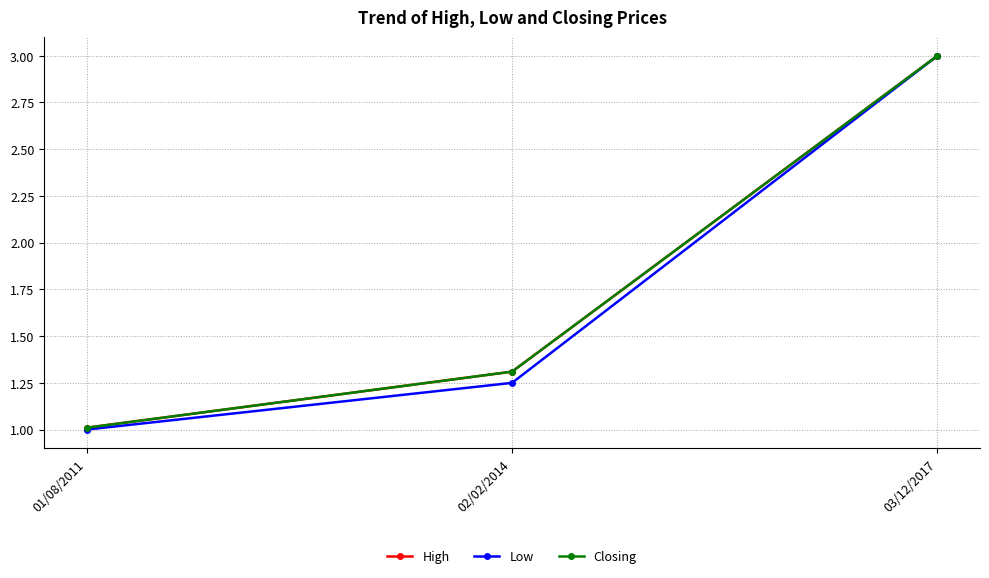

Rank the series at 03/12/2017 from lowest to highest value.

High, Low, Closing